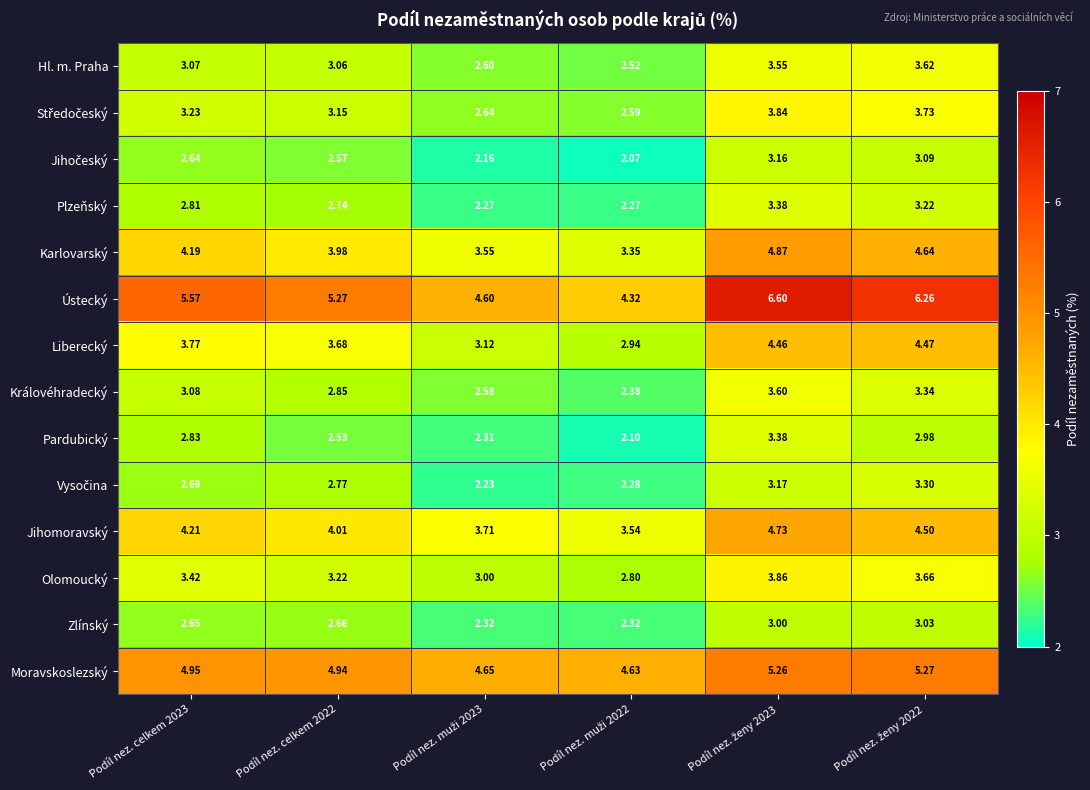

Which series has the largest range (max minus min)?

Ústecký